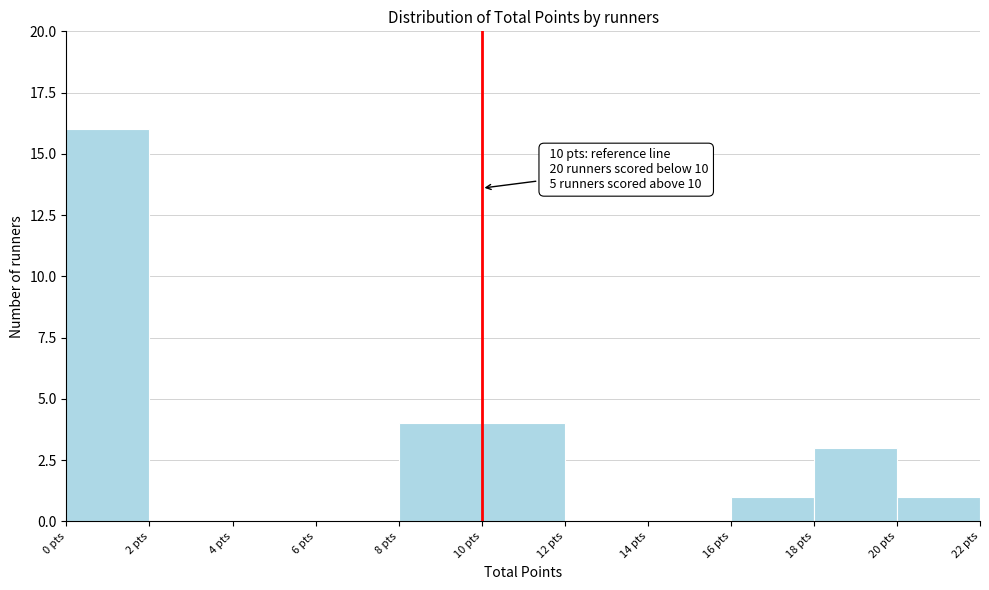

Which range on the x-axis has the tallest bar?

0 to 2